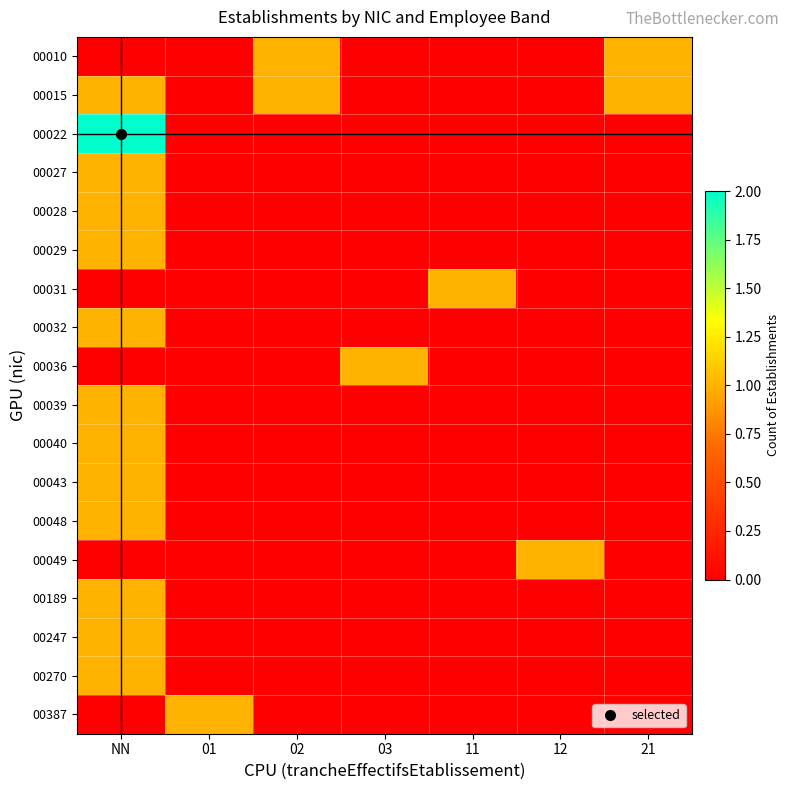

Reading left to right, list all the values displayed in this chart.

00010: NN=0	01=0	02=1	03=0	11=0	12=0	21=1
00015: NN=1	01=0	02=1	03=0	11=0	12=0	21=1
00022: NN=2	01=0	02=0	03=0	11=0	12=0	21=0
00027: NN=1	01=0	02=0	03=0	11=0	12=0	21=0
00028: NN=1	01=0	02=0	03=0	11=0	12=0	21=0
00029: NN=1	01=0	02=0	03=0	11=0	12=0	21=0
00031: NN=0	01=0	02=0	03=0	11=1	12=0	21=0
00032: NN=1	01=0	02=0	03=0	11=0	12=0	21=0
00036: NN=0	01=0	02=0	03=1	11=0	12=0	21=0
00039: NN=1	01=0	02=0	03=0	11=0	12=0	21=0
00040: NN=1	01=0	02=0	03=0	11=0	12=0	21=0
00043: NN=1	01=0	02=0	03=0	11=0	12=0	21=0
00048: NN=1	01=0	02=0	03=0	11=0	12=0	21=0
00049: NN=0	01=0	02=0	03=0	11=0	12=1	21=0
00189: NN=1	01=0	02=0	03=0	11=0	12=0	21=0
00247: NN=1	01=0	02=0	03=0	11=0	12=0	21=0
00270: NN=1	01=0	02=0	03=0	11=0	12=0	21=0
00387: NN=0	01=1	02=0	03=0	11=0	12=0	21=0